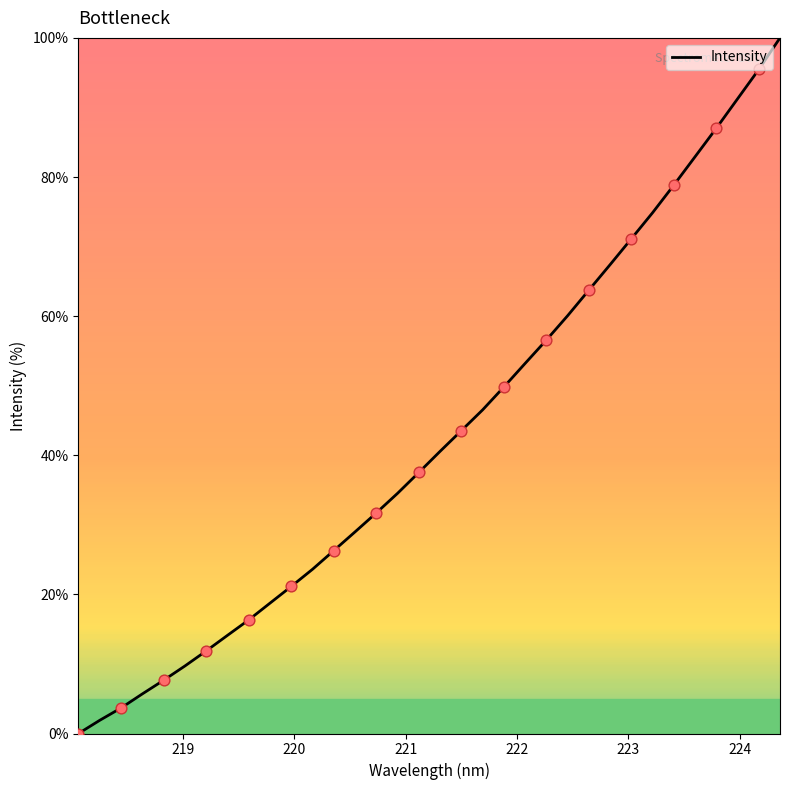

What is the maximum value shown in the chart?

100.0